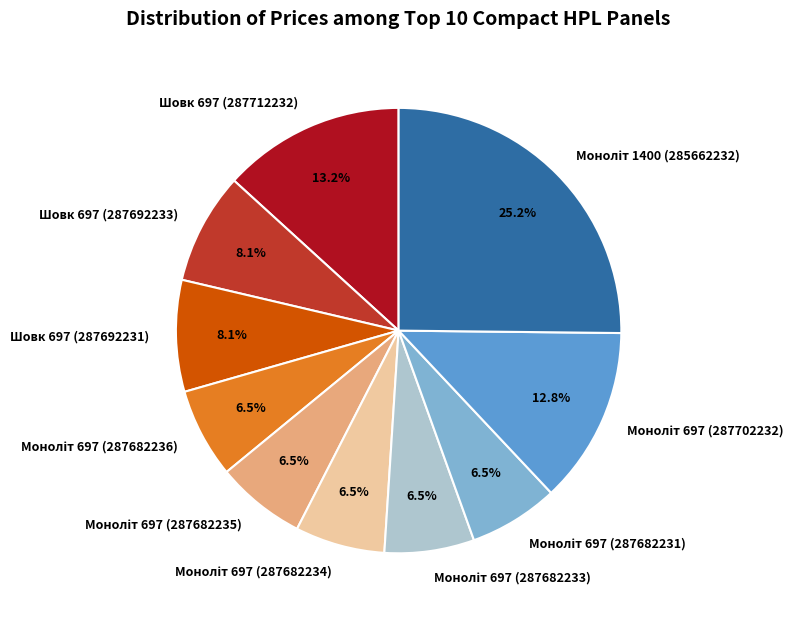

Count the number of slices in the pie.

10